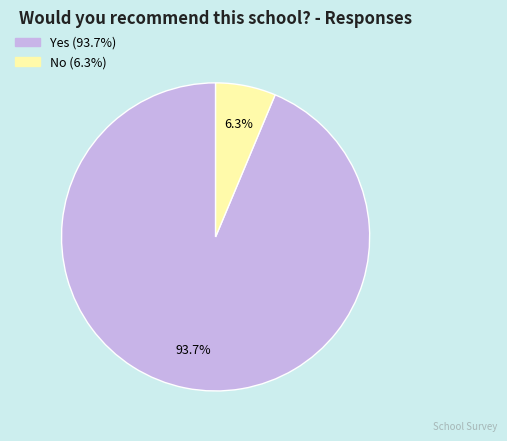

What is the largest slice in the pie chart?

Yes